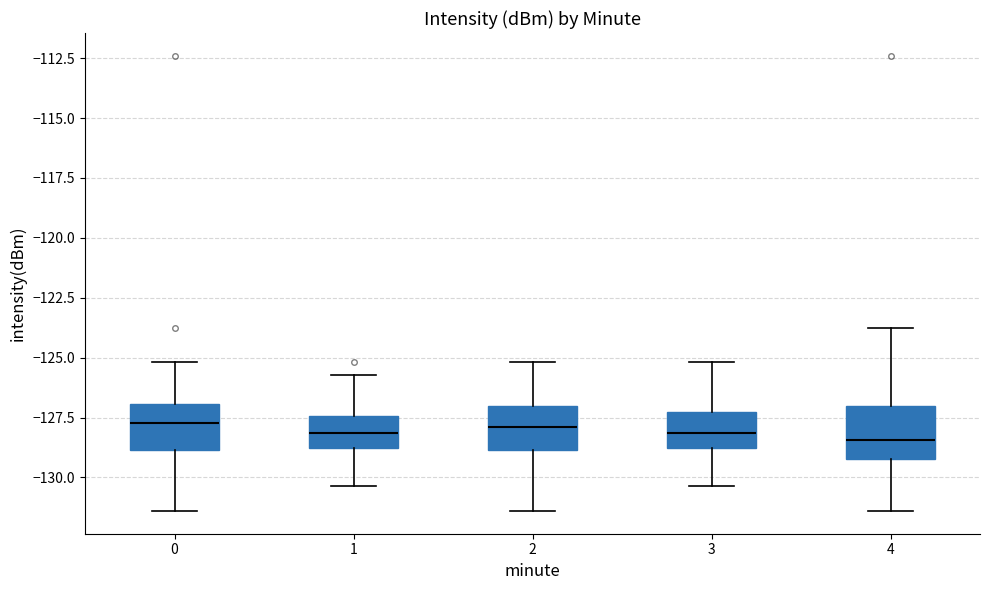

Where does the upper whisker of the box at x = 0 end on the y-axis? The values are not printed on the chart, so give them approximately, as read against the axis.

-125.0